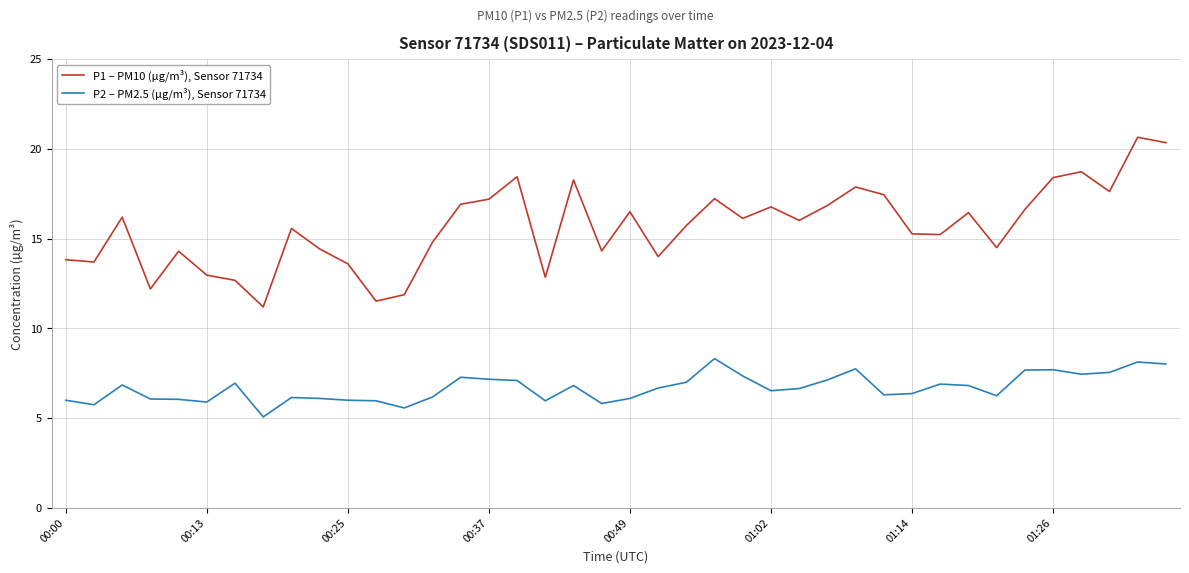

What is the minimum value shown in the chart?

5.1